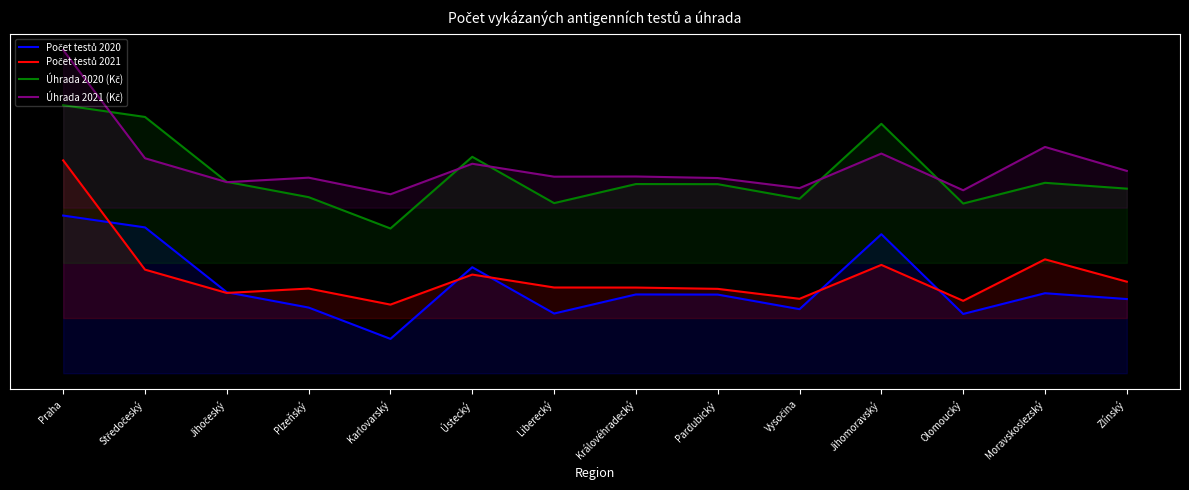

True or false: Počet testů 2020 has more than 0 interior local peaks.

True